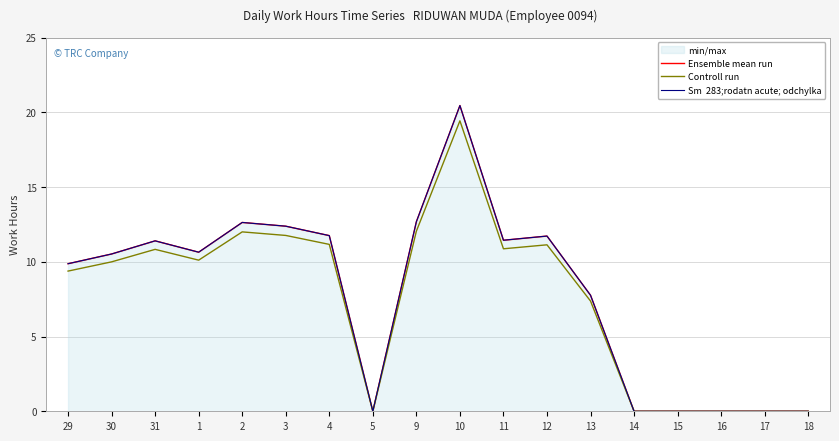

Which series has the largest total across all categories?

Ensemble mean run